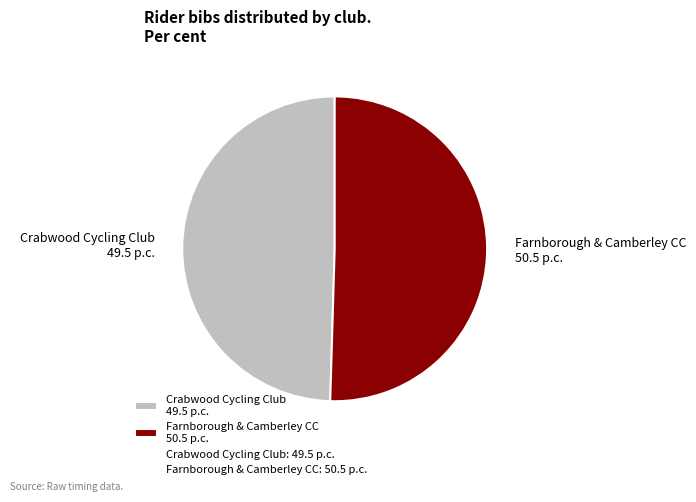

Approximately how many times larger is the value at Crabwood Cycling Club compared to Farnborough & Camberley CC?

1.0